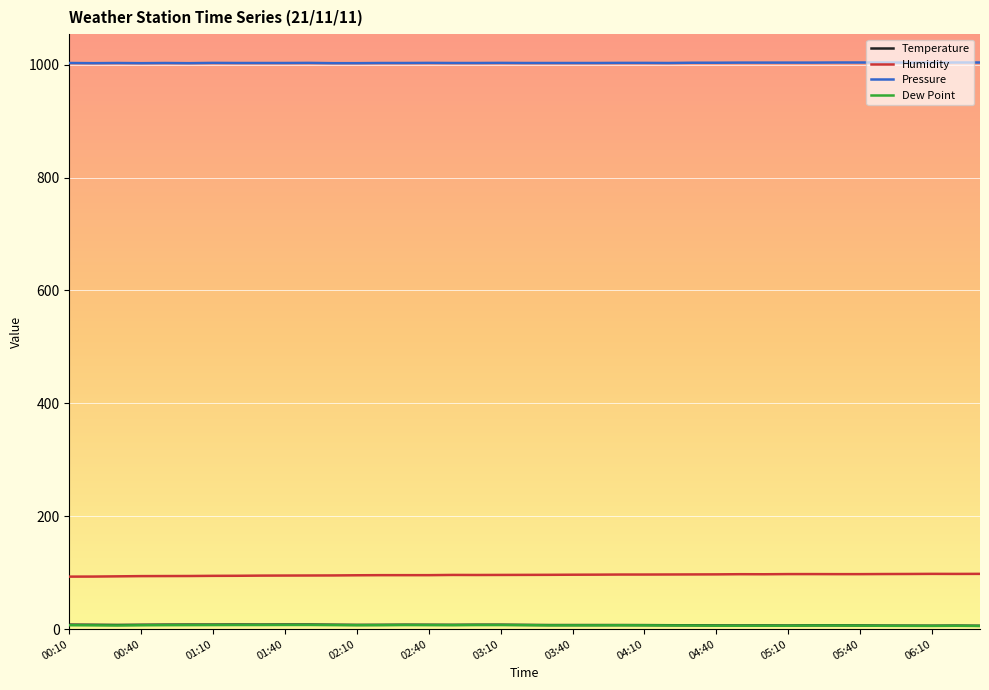

What is the maximum value shown in the chart?

1003.8